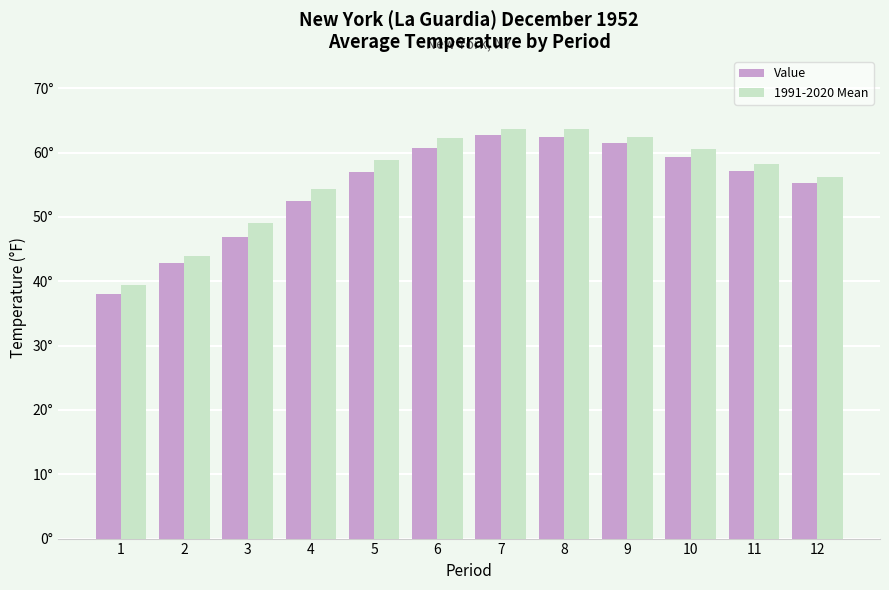

Does the chart contain any negative values?

No